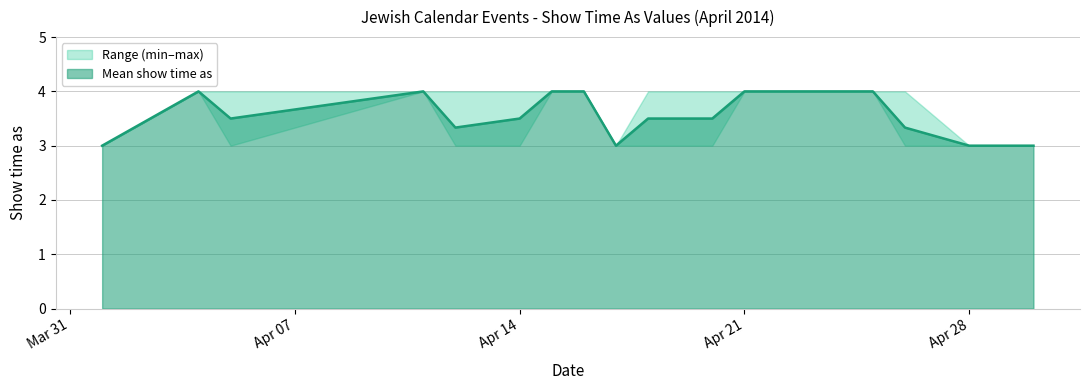

What is the greatest value displayed?

4